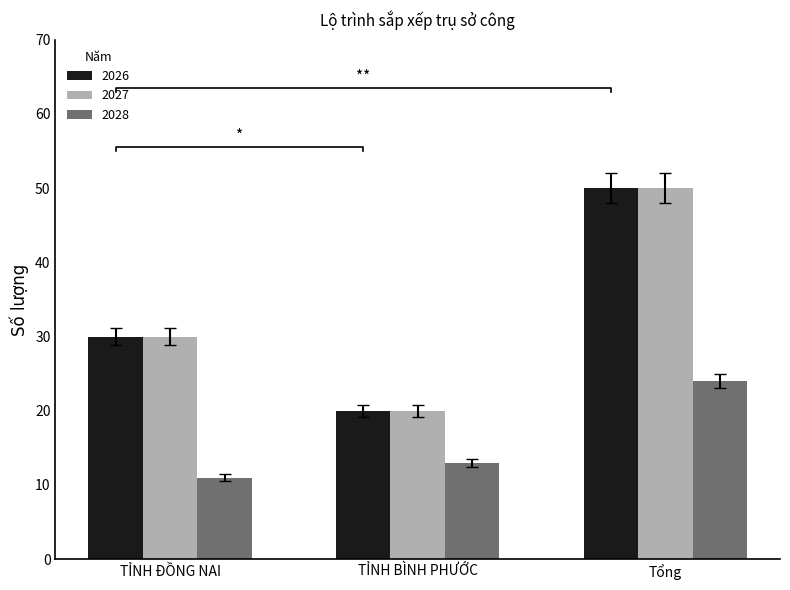

What is the difference between the maximum and minimum values in the 2027 series?

30